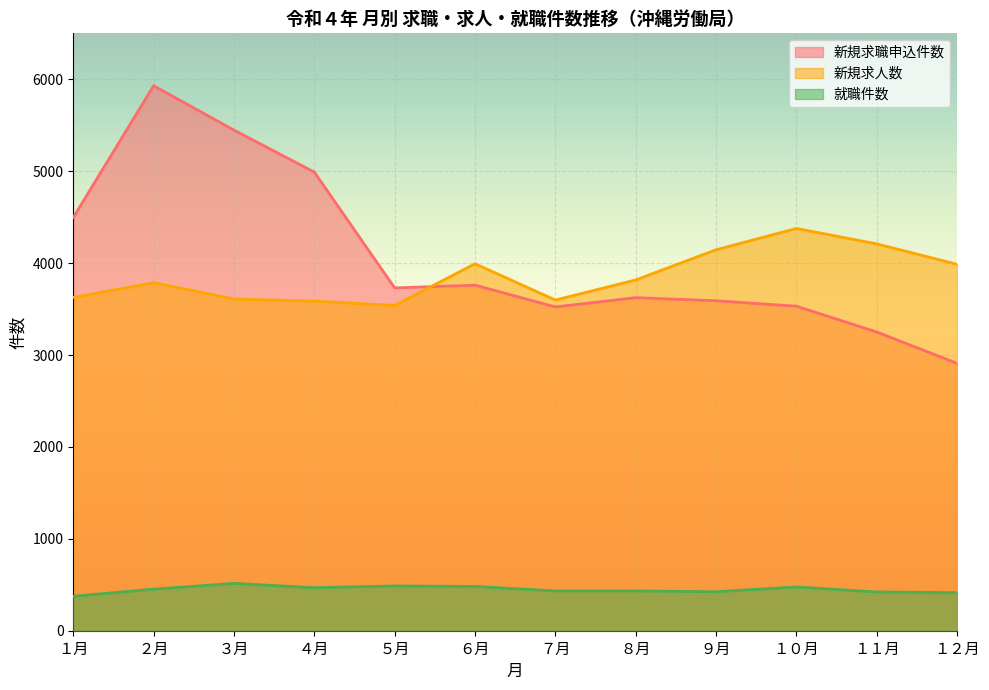

Reading left to right, extract all data points from this chart.

新規求職申込件数: 4496	5930	5447	4990	3730	3760	3523	3624	3590	3531	3250	2909
新規求人数: 3626	3787	3609	3586	3539	3993	3598	3817	4145	4377	4209	3987
就職件数: 375	452	515	468	487	482	433	433	424	476	422	414